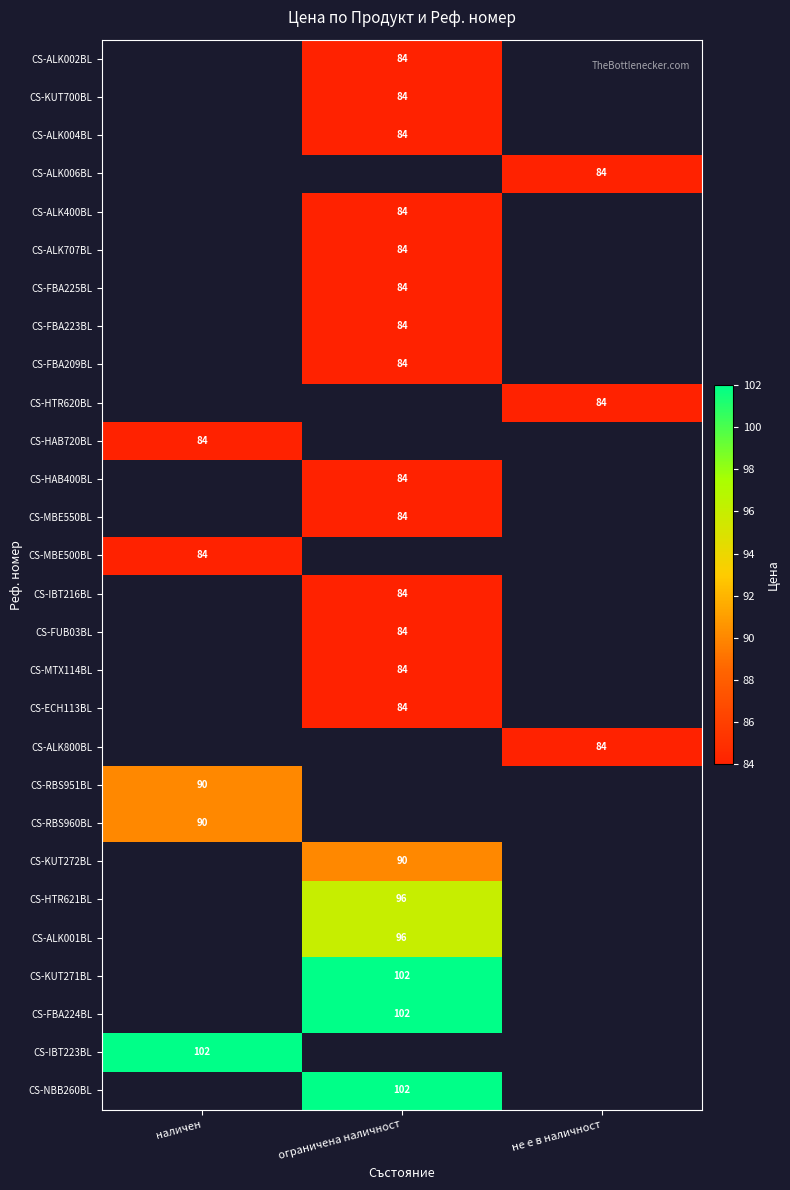

Which has a higher value, ограничена наличност or наличен?

наличен